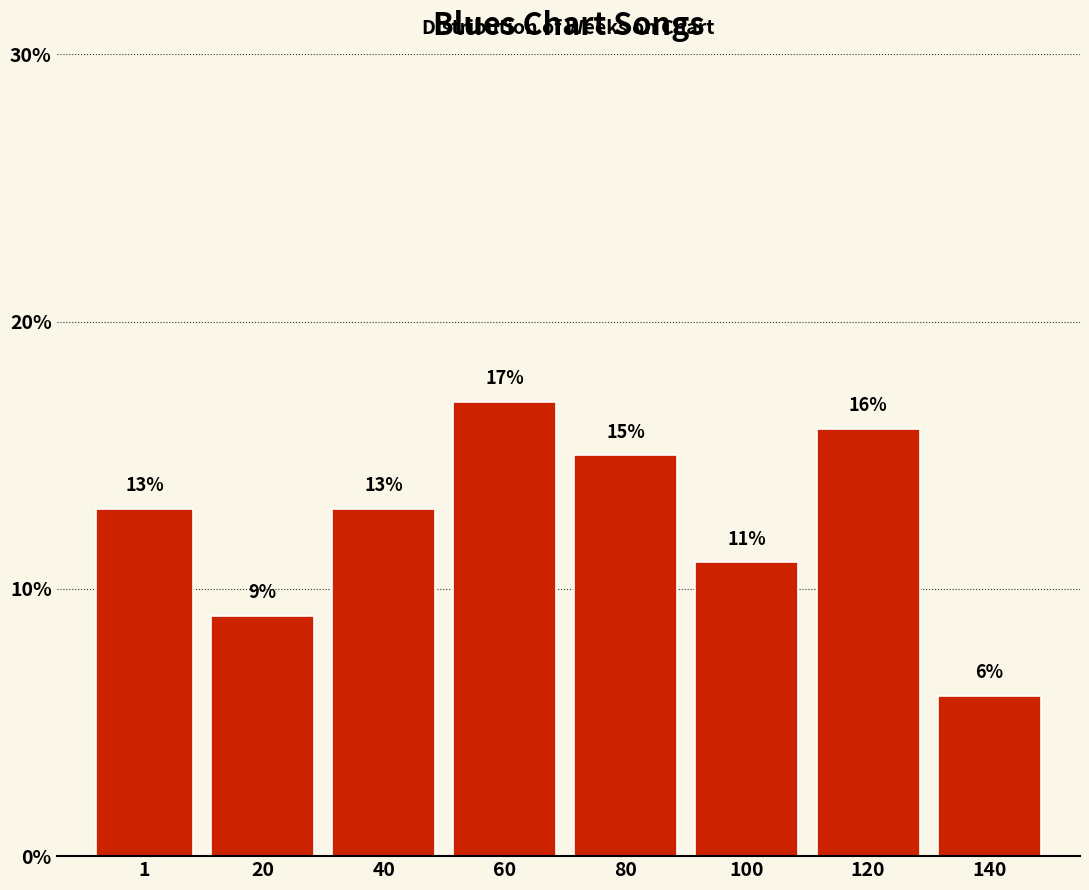

Reading left to right, list all the values displayed in this chart.

13	9	13	17	15	11	16	6